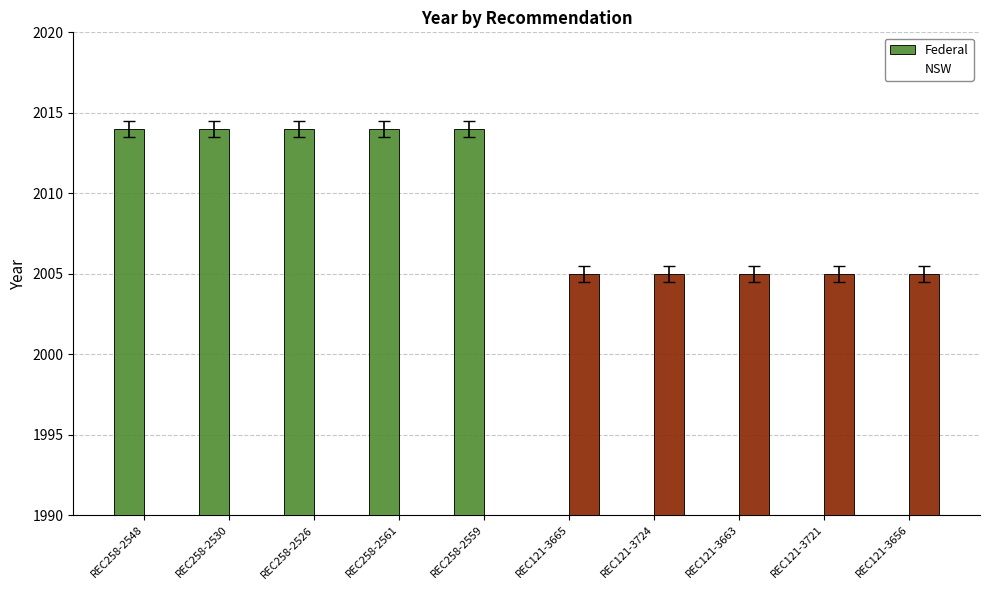

List the series in order of their overall mean, highest first.

Federal, NSW